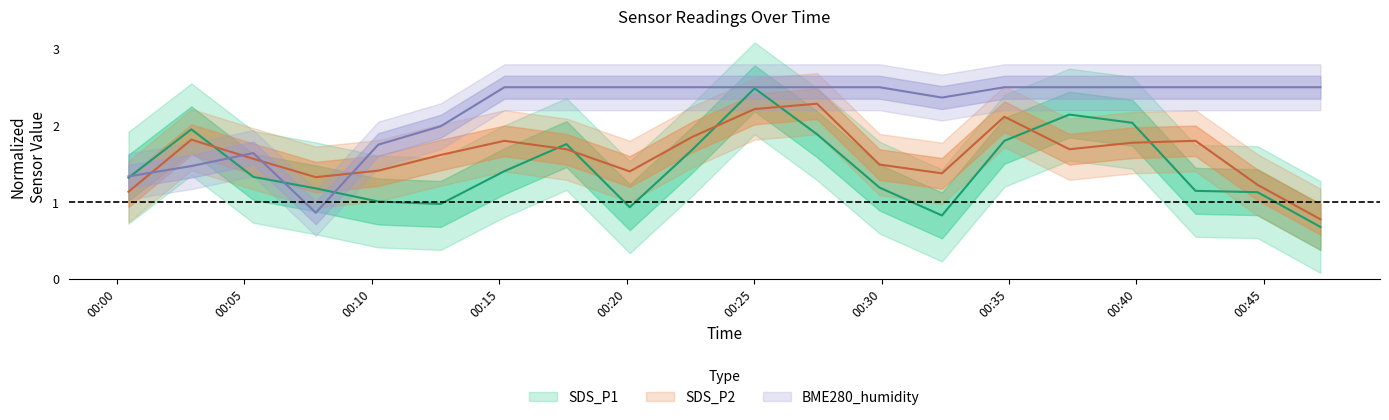

In SDS_P2, how many points are lower than both neighbors (excluding endpoints)?

4